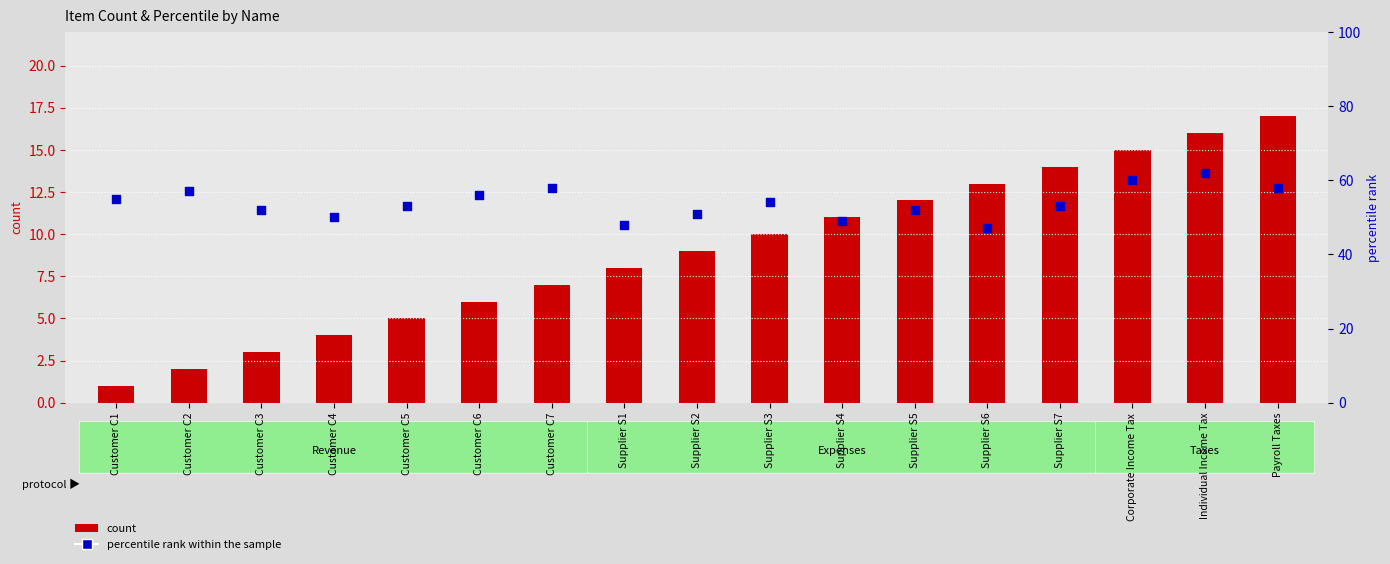

Which series has the largest total across all categories?

percentile rank within the sample